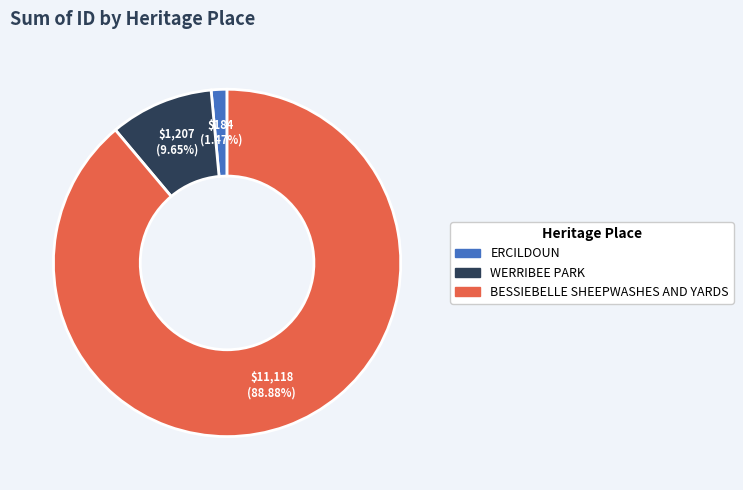

To the nearest percent, what is the average slice percentage?

33%